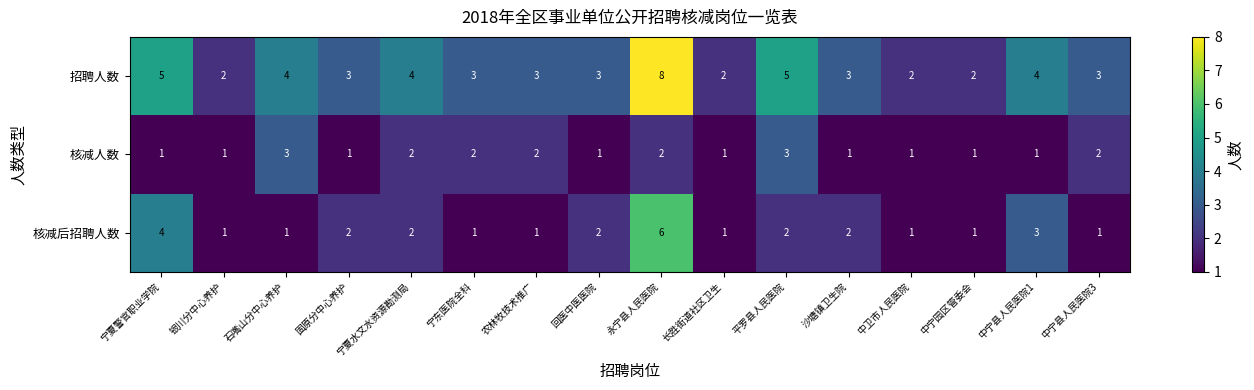

List the series in order of their overall mean, lowest first.

核减人数, 核减后招聘人数, 招聘人数